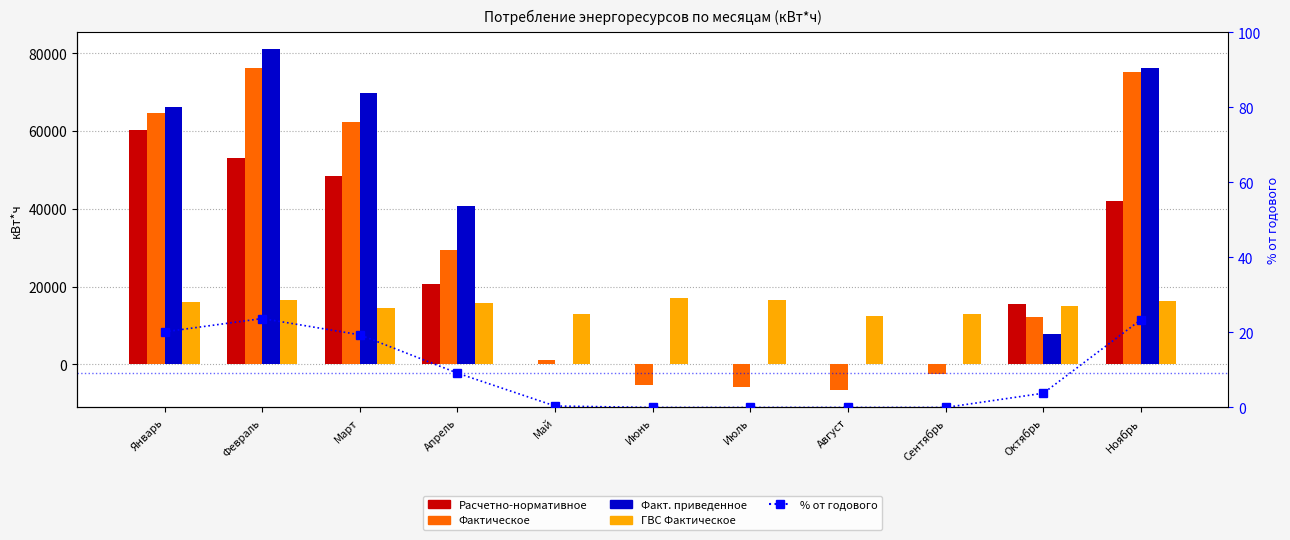

Reading right to left, what are all the values shown in this chart?

Расчетно-нормативное: Ноябрь=41928.5	Октябрь=15538.4	Сентябрь=0.0	Август=0.0	Июль=0.0	Июнь=0.0	Май=0.0	Апрель=20676.0	Март=48475.8	Февраль=53087.4	Январь=60290.0
Фактическое: Ноябрь=75220.1	Октябрь=12196.3	Сентябрь=-2389.3	Август=-6695.4	Июль=-5755.1	Июнь=-5314.4	Май=1215.6	Апрель=29395.3	Март=62216.9	Февраль=76140.9	Январь=64751.6
Факт. приведенное: Ноябрь=76137.4	Октябрь=7821.9	Сентябрь=0.0	Август=0.0	Июль=0.0	Июнь=0.0	Май=0.0	Апрель=40862.9	Март=69850.9	Февраль=80993.0	Январь=66243.6
ГВС Фактическое: Ноябрь=16424.3	Октябрь=15134.2	Сентябрь=12856.3	Август=12394.1	Июль=16571.0	Июнь=17177.0	Май=12973.0	Апрель=15729.0	Март=14424.8	Февраль=16434.0	Январь=15960.6
% от годового: Ноябрь=23.4	Октябрь=3.8	Сентябрь=0.0	Август=0.0	Июль=0.0	Июнь=0.0	Май=0.4	Апрель=9.2	Март=19.4	Февраль=23.7	Январь=20.2